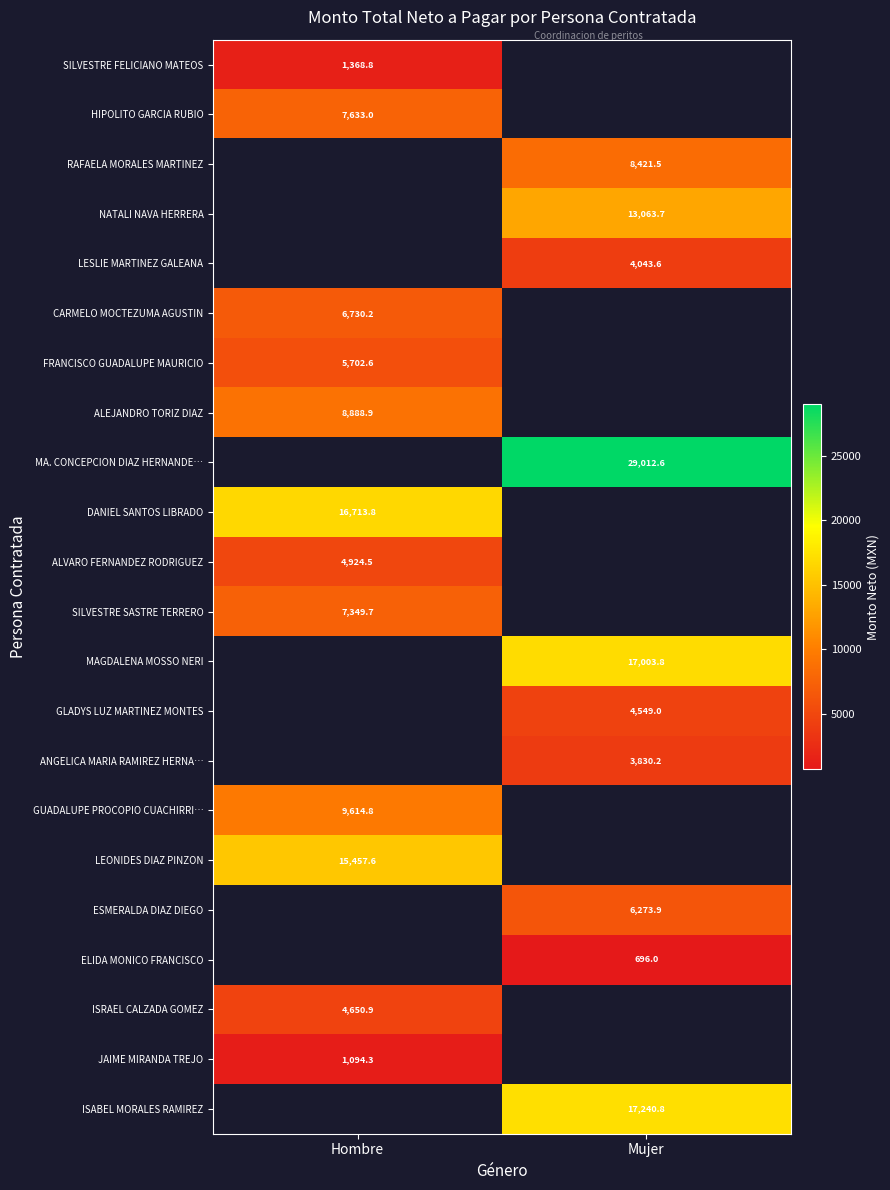

The value of NATALI NAVA HERRERA at Mujer is 13063.7. True or false?

True